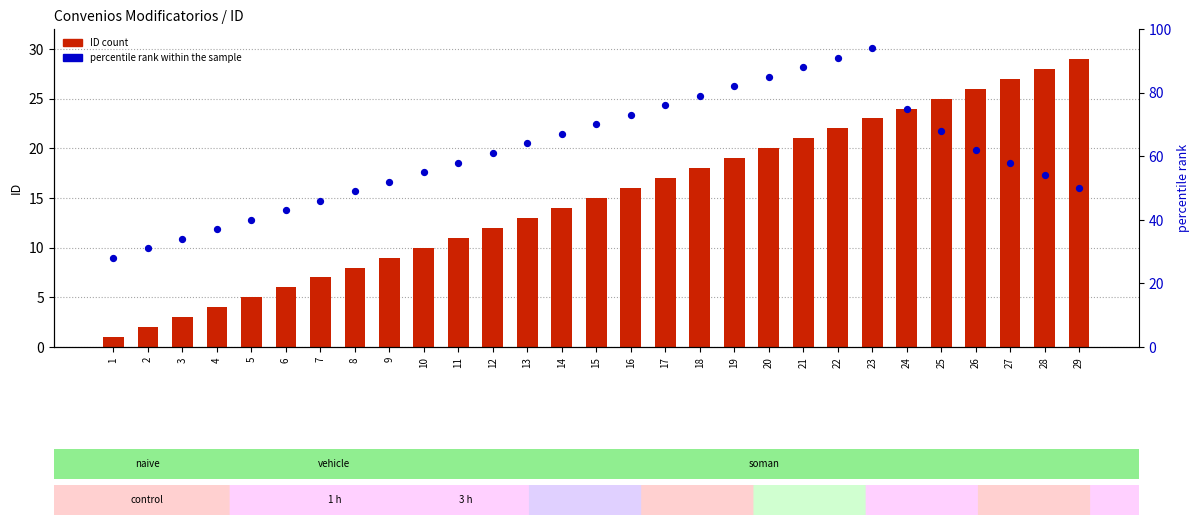

What is the total value across all series at 20?

105